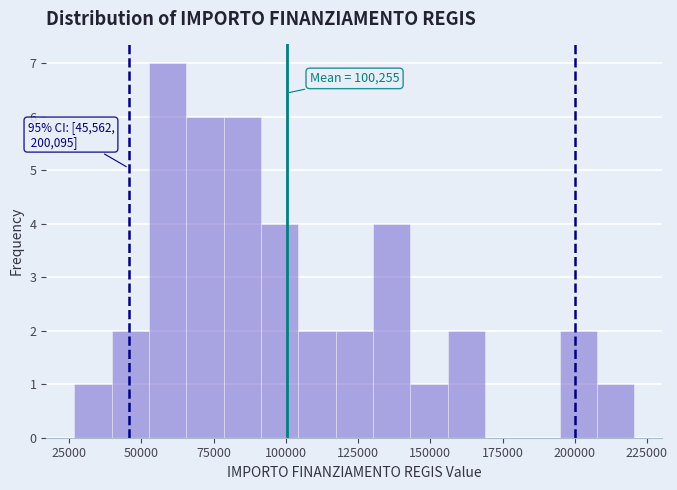

Read against the x-axis, roughly where is the centre of the tallest bar?

60000